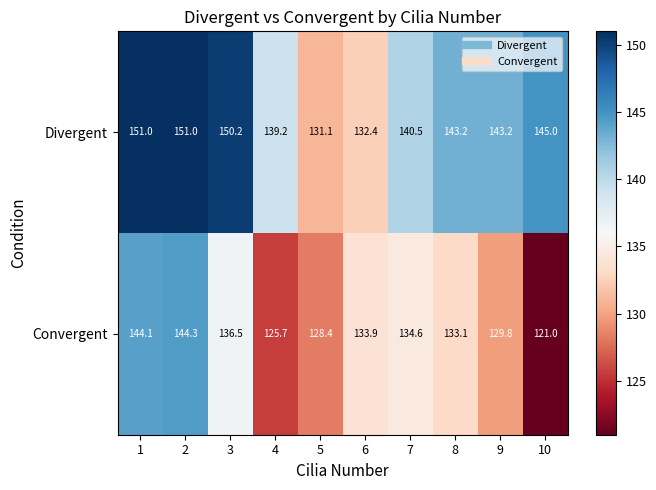

Reading right to left, extract all data points from this chart.

Divergent: 10=145.0	9=143.2	8=143.2	7=140.5	6=132.4	5=131.1	4=139.2	3=150.2	2=151.0	1=151.0
Convergent: 10=121.0	9=129.8	8=133.1	7=134.6	6=133.9	5=128.4	4=125.7	3=136.5	2=144.3	1=144.1